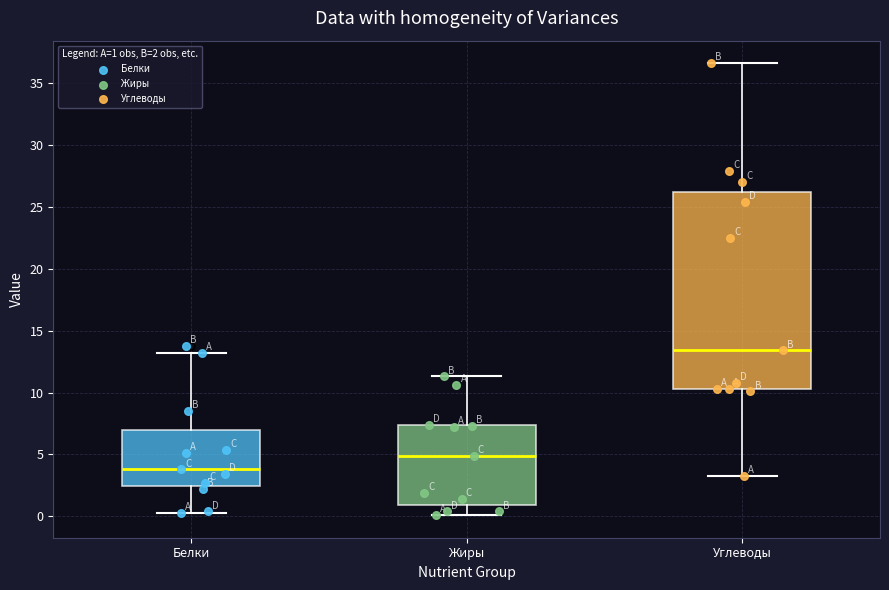

Comparing the boxes themselves (not the whiskers), which one is the tallest?

Углеводы